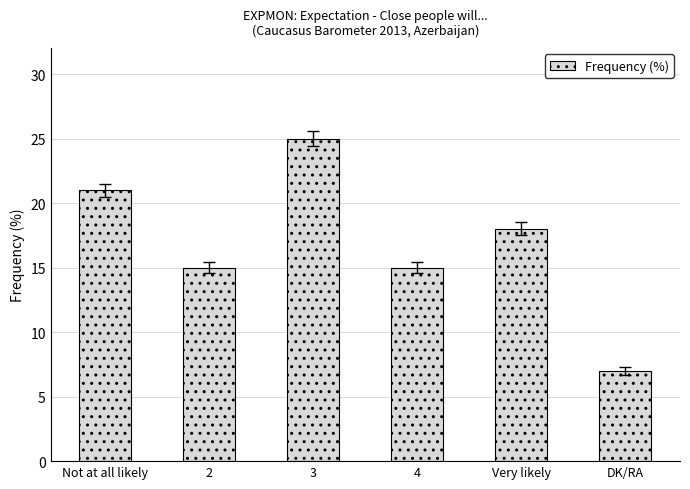

Where does the data first go above 18?

Not at all likely